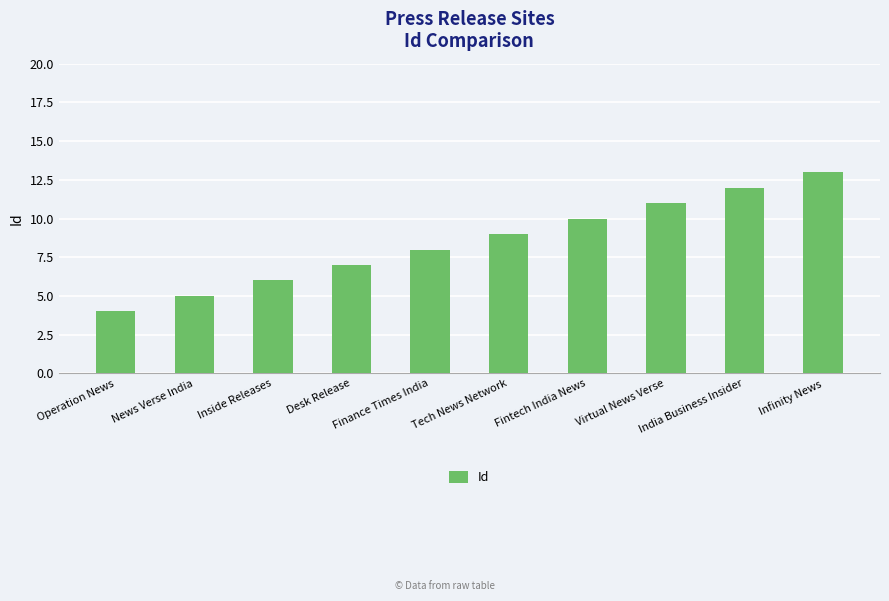

Are the bars horizontal?

No